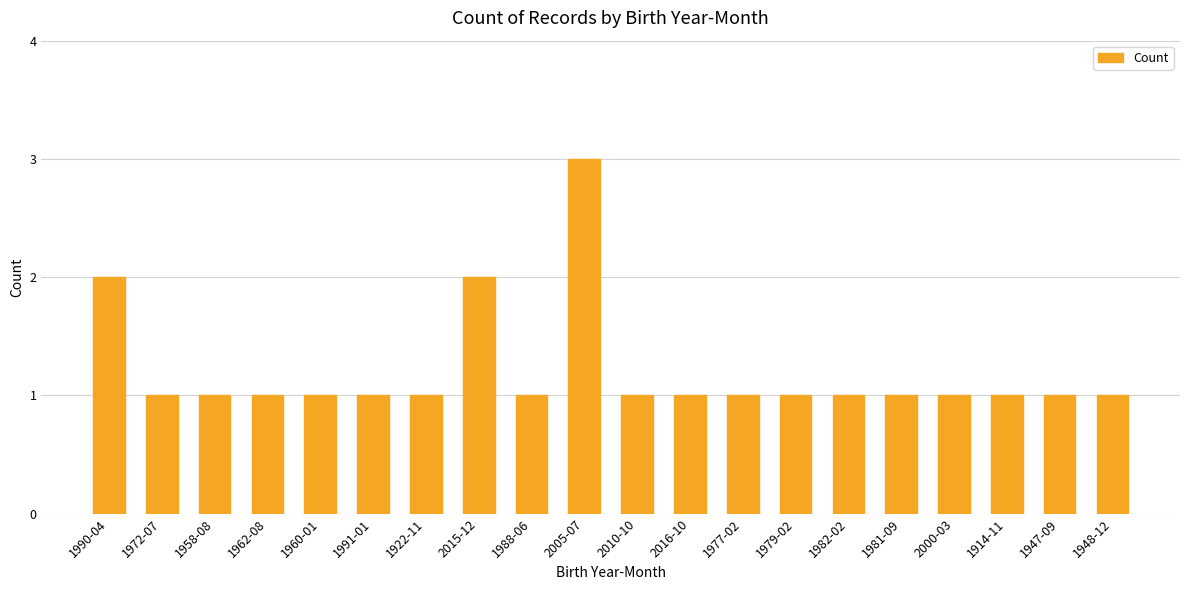

The chart shows a value of 1 at 1922-11. True or false?

True